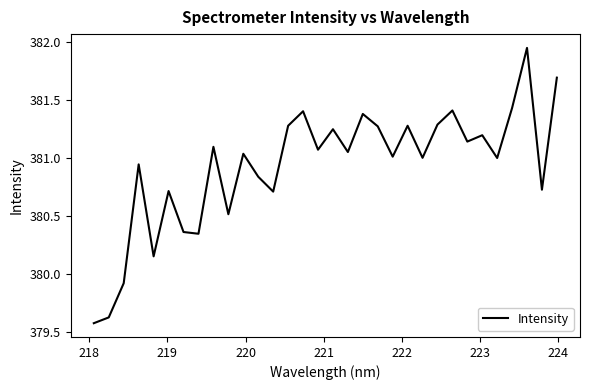

What is the difference between the maximum and minimum values?

2.4